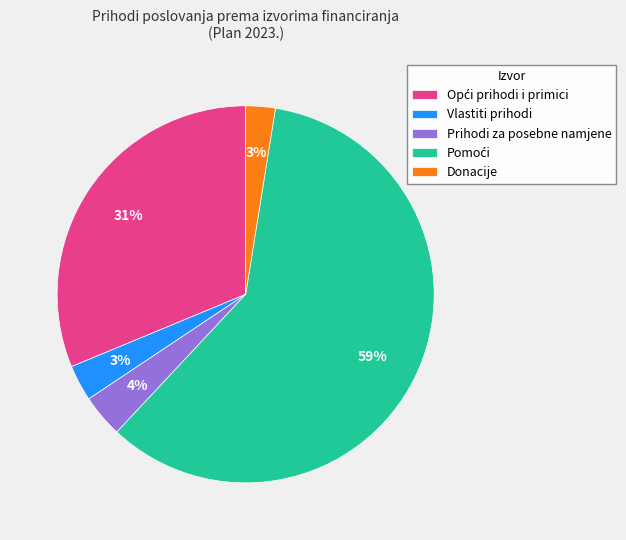

What percentage is the Prihodi za posebne namjene slice, to the nearest percent?

4%